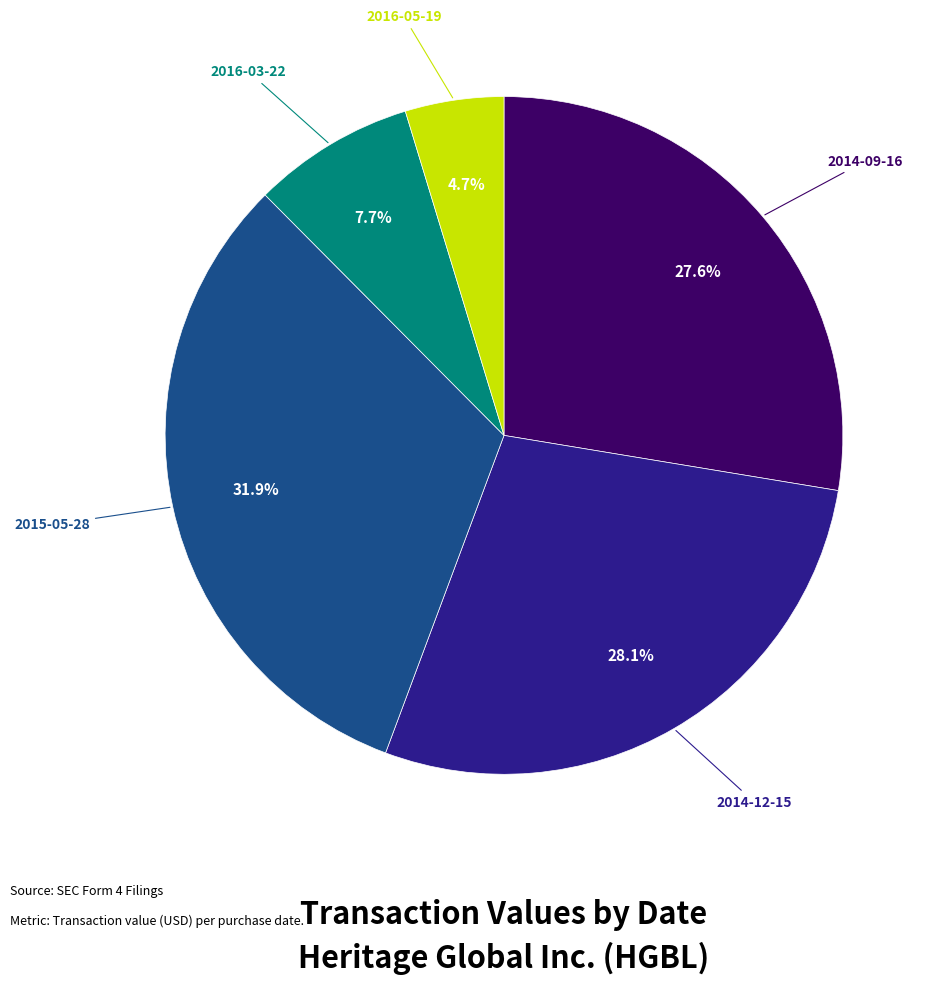

Is there any slice that represents more than half of the pie?

No